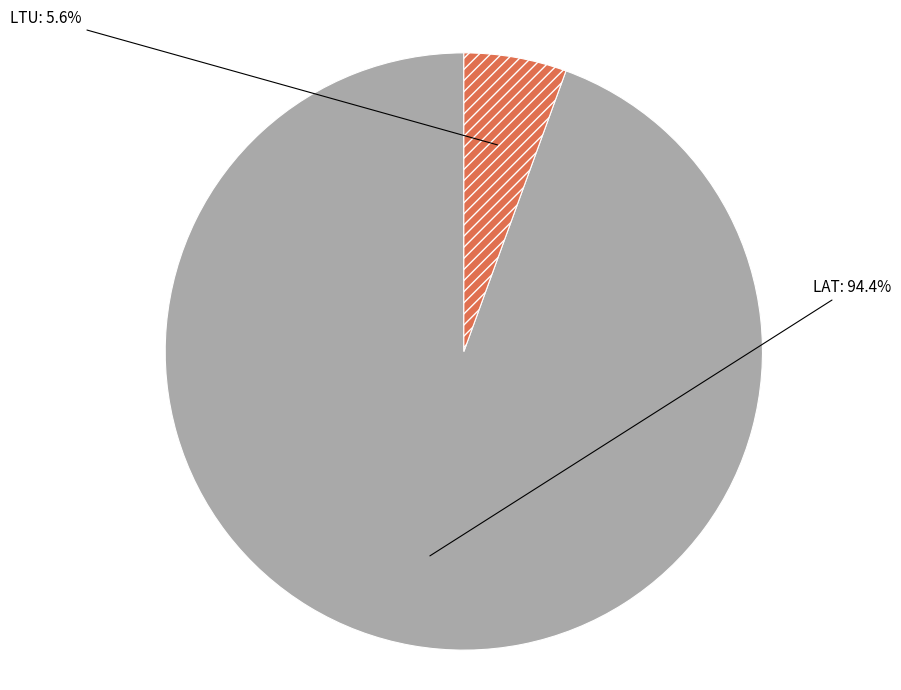

What percentage is the LAT slice, to the nearest percent?

94%